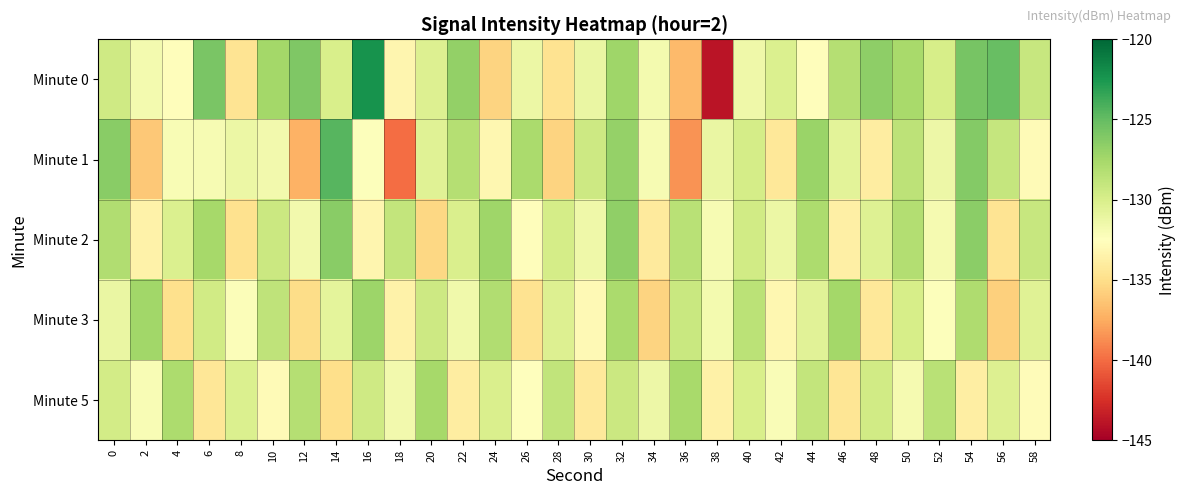

Reading left to right, transcribe all the data shown in this chart.

Minute 0: 0=-129.5	2=-131.7	4=-132.6	6=-125.8	8=-134.6	10=-127.4	12=-126.0	14=-130.1	16=-122.3	18=-133.3	20=-130.3	22=-126.7	24=-135.6	26=-131.3	28=-134.7	30=-131.2	32=-127.2	34=-131.7	36=-136.8	38=-143.9	40=-131.5	42=-130.2	44=-132.7	46=-128.3	48=-126.6	50=-127.7	52=-129.9	54=-125.7	56=-125.1	58=-129.1
Minute 1: 0=-126.4	2=-136.1	4=-132.0	6=-132.0	8=-131.3	10=-131.7	12=-137.3	14=-124.5	16=-132.3	18=-140.0	20=-130.5	22=-128.3	24=-133.1	26=-127.8	28=-135.6	30=-129.4	32=-126.9	34=-132.0	36=-138.5	38=-131.2	40=-129.8	42=-134.3	44=-127.1	46=-130.7	48=-133.9	50=-128.6	52=-131.4	54=-126.2	56=-129.0	58=-132.8
Minute 2: 0=-128.1	2=-133.5	4=-130.2	6=-127.6	8=-134.8	10=-129.3	12=-131.7	14=-126.4	16=-133.2	18=-128.9	20=-135.4	22=-130.1	24=-127.3	26=-132.6	28=-129.8	30=-131.5	32=-126.7	34=-134.1	36=-128.4	38=-132.0	40=-129.6	42=-131.3	44=-127.9	46=-133.7	48=-130.4	50=-128.2	52=-131.9	54=-126.5	56=-134.6	58=-129.1
Minute 3: 0=-131.2	2=-127.4	4=-134.9	6=-129.6	8=-132.3	10=-128.7	12=-135.1	14=-130.8	16=-127.2	18=-133.5	20=-129.4	22=-131.6	24=-128.1	26=-134.7	28=-130.3	30=-132.9	32=-127.8	34=-135.6	36=-129.2	38=-131.8	40=-128.5	42=-133.1	44=-130.6	46=-127.5	48=-134.3	50=-129.9	52=-132.4	54=-128.0	56=-135.8	58=-130.5
Minute 5: 0=-129.7	2=-132.1	4=-127.9	6=-134.4	8=-130.2	10=-132.8	12=-128.3	14=-135.0	16=-129.5	18=-131.7	20=-127.6	22=-133.9	24=-130.1	26=-132.5	28=-128.8	30=-134.2	32=-129.3	34=-131.4	36=-127.7	38=-133.6	40=-130.0	42=-132.2	44=-128.9	46=-134.5	48=-129.6	50=-131.9	52=-128.4	54=-133.8	56=-130.3	58=-132.7